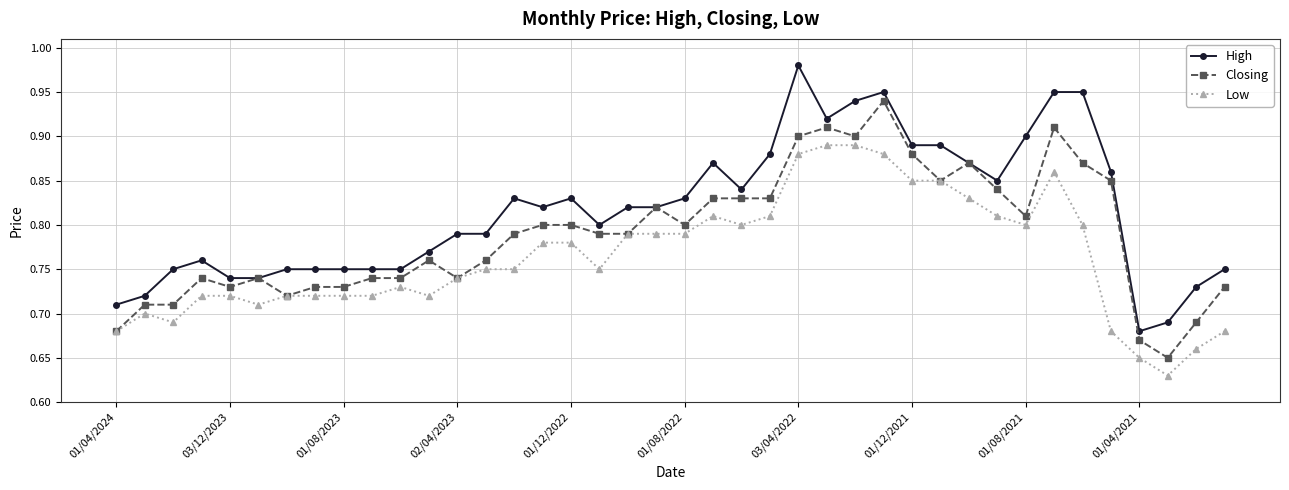

List the series in order of their overall mean, highest first.

High, Closing, Low